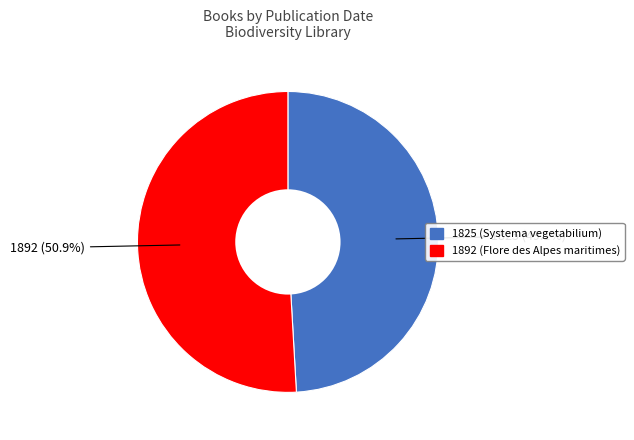

Rank the categories by value from lowest to highest.

1825, 1892